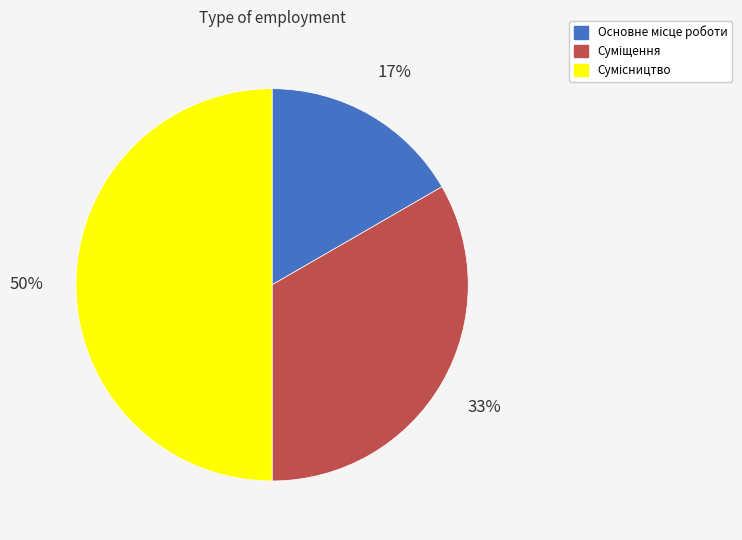

To the nearest percent, what is the difference between the largest and smallest slice percentages?

33%